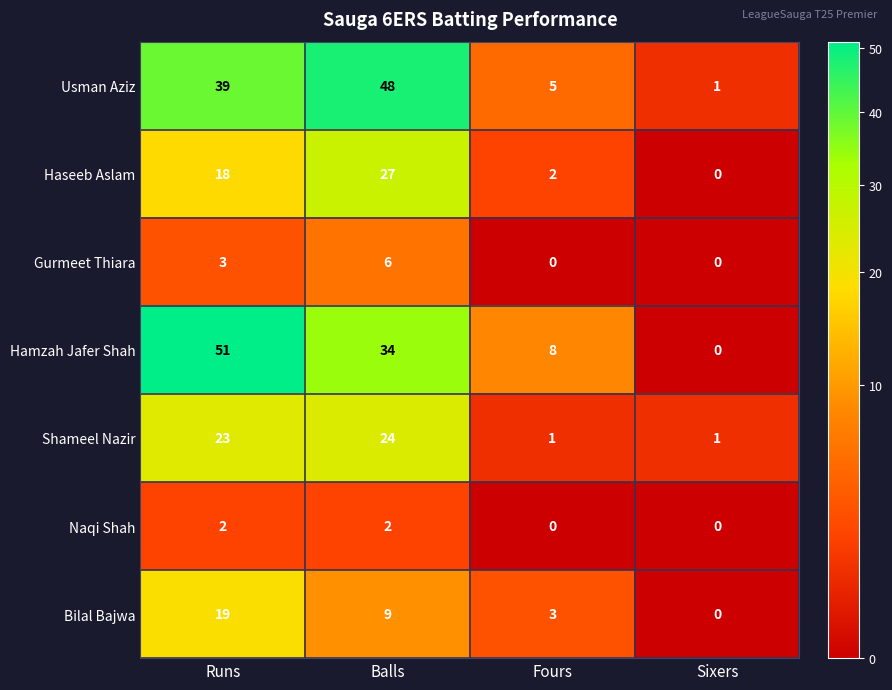

What is the difference between the Bilal Bajwa values at Fours and Balls?

6